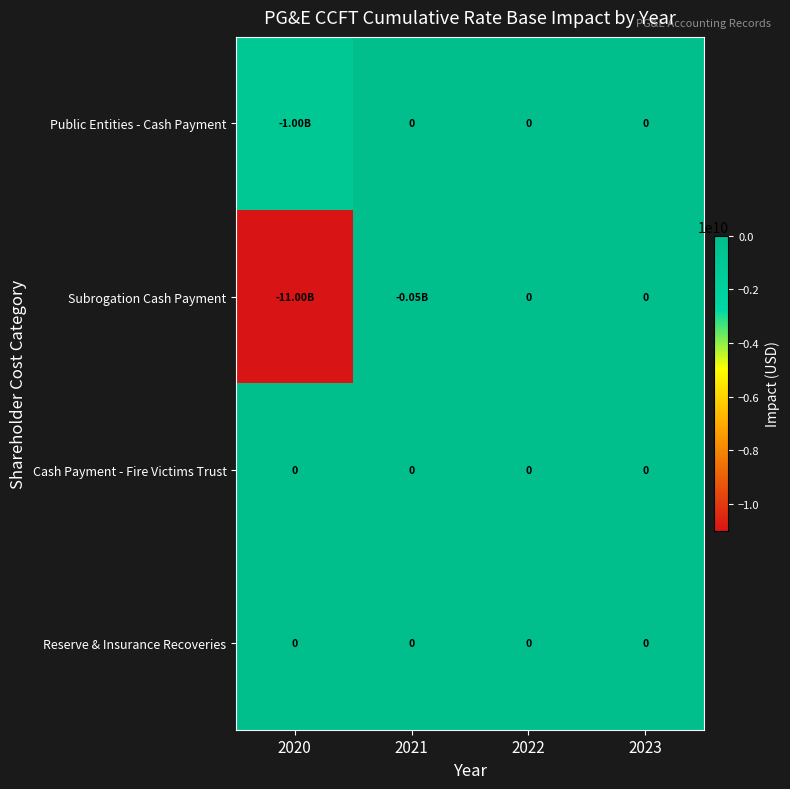

Count the number of data series in this chart.

4